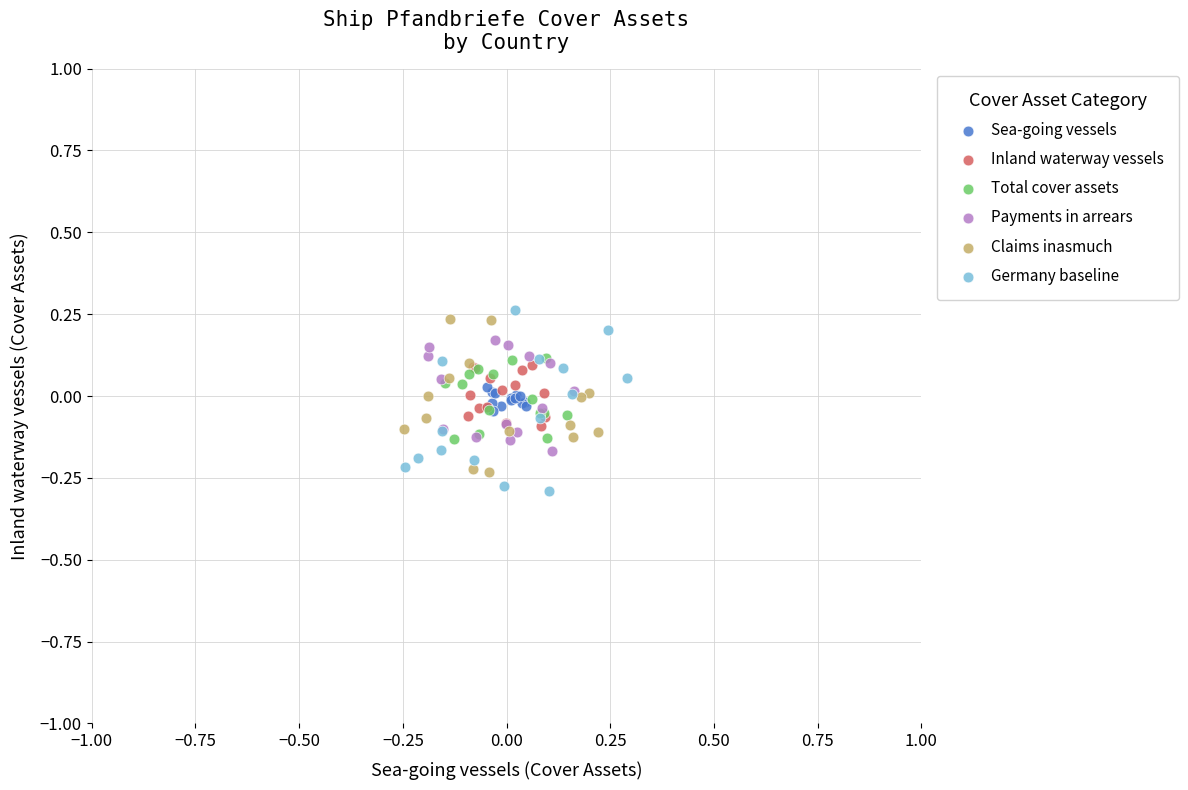

Which series has the widest spread of Y values?

Germany baseline